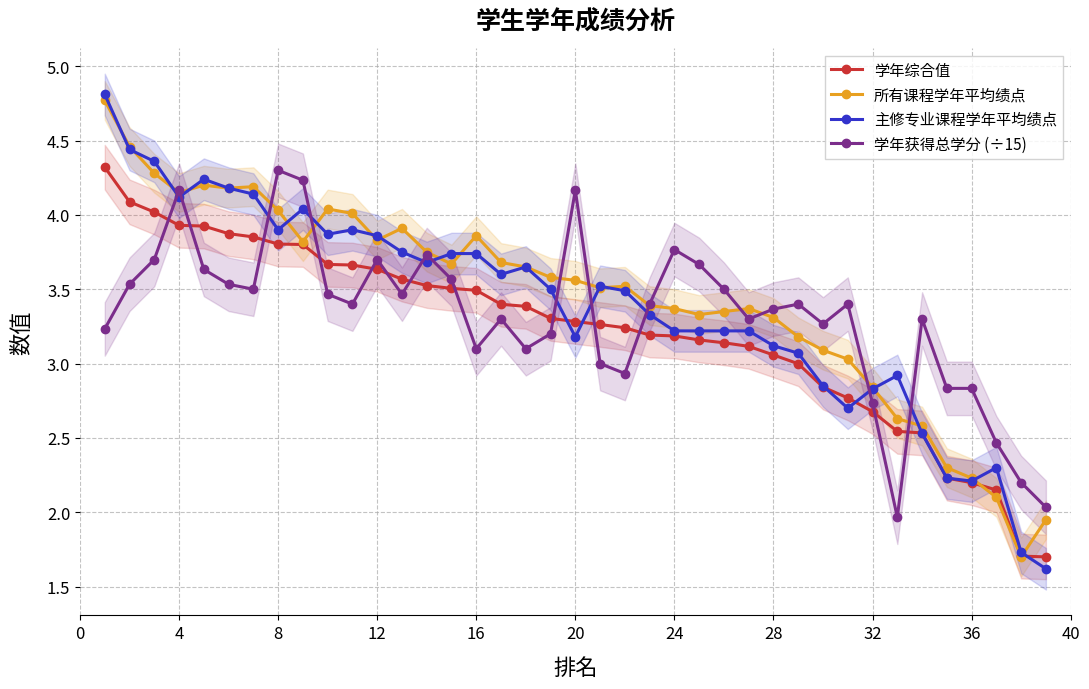

Which series ends up on top after the final intersection of 主修专业课程学年平均绩点 and 学年获得总学分 (÷15)?

学年获得总学分 (÷15)